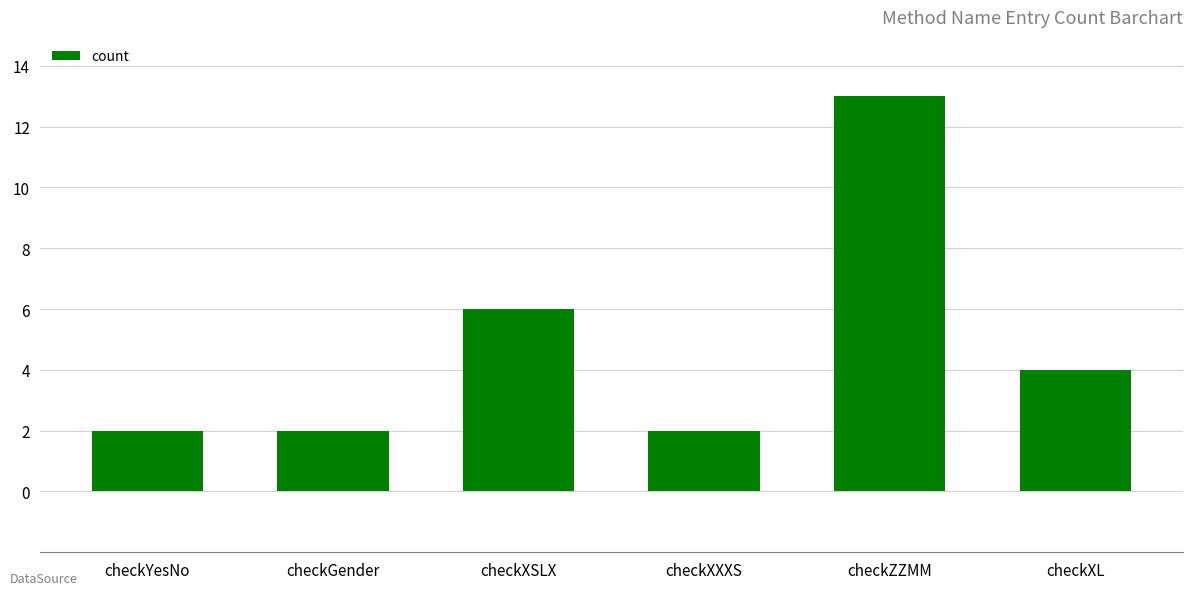

What is the approximate value at checkXXXS?

2